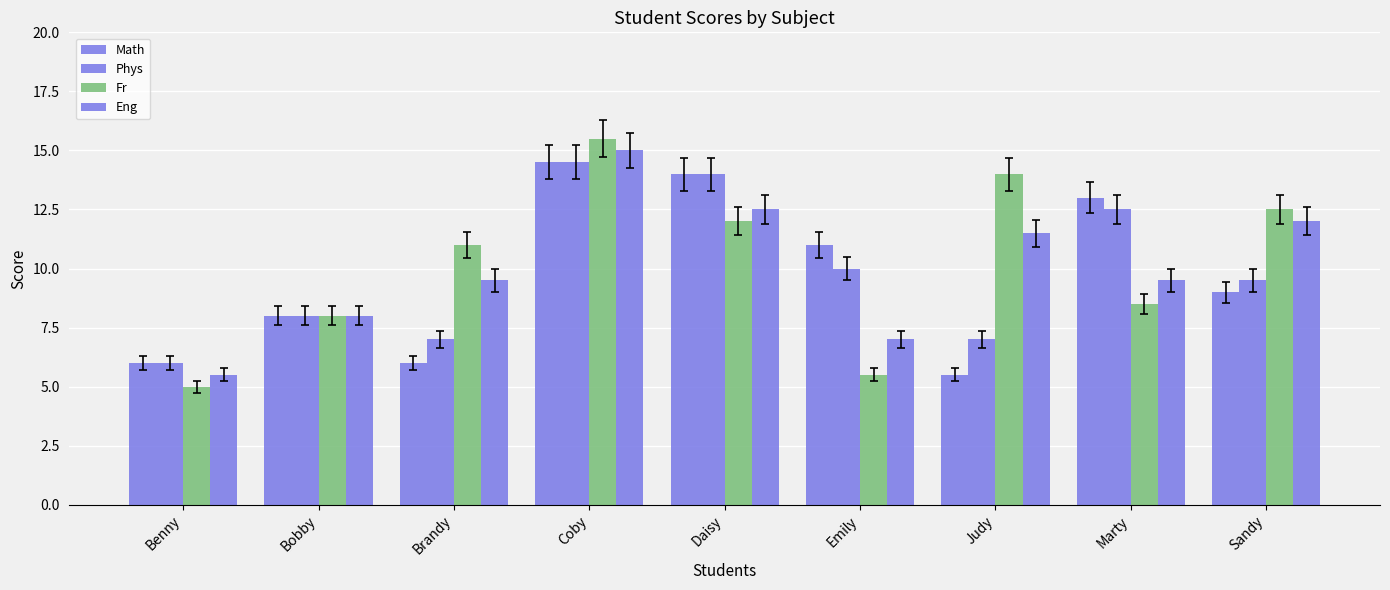

Reading left to right, what are all the values shown in this chart?

Math: 6.0	8.0	6.0	14.5	14.0	11.0	5.5	13.0	9.0
Phys: 6.0	8.0	7.0	14.5	14.0	10.0	7.0	12.5	9.5
Fr: 5.0	8.0	11.0	15.5	12.0	5.5	14.0	8.5	12.5
Eng: 5.5	8.0	9.5	15.0	12.5	7.0	11.5	9.5	12.0